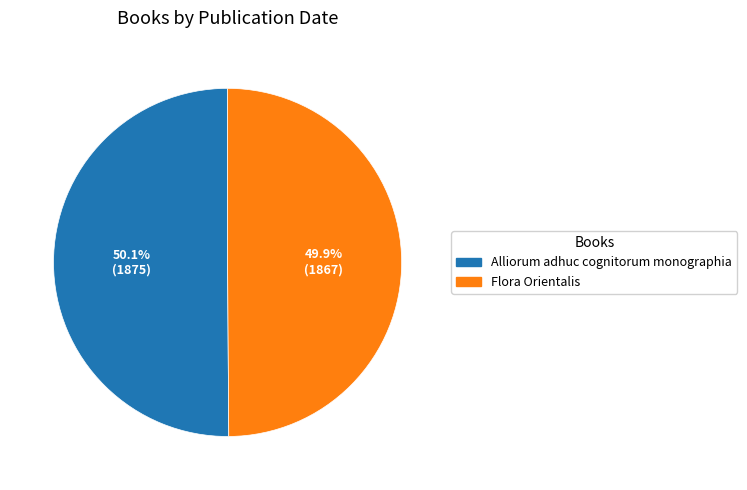

How many slices are in this pie chart?

2